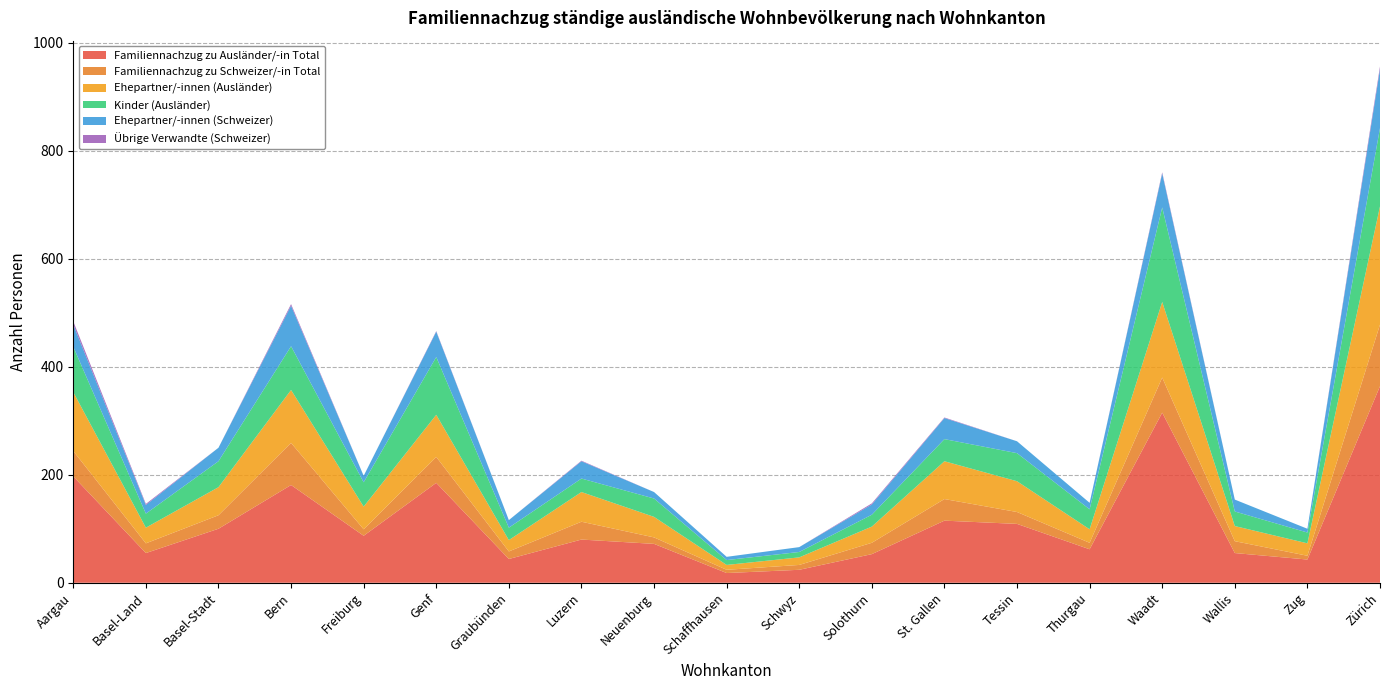

Reading right to left, list all the values displayed in this chart.

Familiennachzug zu Ausländer/-in Total: Zürich=364	Zug=43	Wallis=55	Waadt=315	Thurgau=62	Tessin=109	St. Gallen=115	Solothurn=53	Schwyz=24	Schaffhausen=18	Neuenburg=72	Luzern=80	Graubünden=44	Genf=185	Freiburg=87	Bern=181	Basel-Stadt=100	Basel-Land=55	Aargau=197
Familiennachzug zu Schweizer/-in Total: Zürich=114	Zug=7	Wallis=22	Waadt=65	Thurgau=12	Tessin=22	St. Gallen=40	Solothurn=21	Schwyz=9	Schaffhausen=6	Neuenburg=12	Luzern=33	Graubünden=14	Genf=48	Freiburg=12	Bern=78	Basel-Stadt=25	Basel-Land=18	Aargau=47
Ehepartner/-innen (Ausländer): Zürich=219	Zug=23	Wallis=28	Waadt=140	Thurgau=25	Tessin=57	St. Gallen=70	Solothurn=30	Schwyz=14	Schaffhausen=9	Neuenburg=38	Luzern=55	Graubünden=21	Genf=78	Freiburg=42	Bern=98	Basel-Stadt=52	Basel-Land=29	Aargau=109
Kinder (Ausländer): Zürich=145	Zug=20	Wallis=27	Waadt=175	Thurgau=37	Tessin=52	St. Gallen=41	Solothurn=22	Schwyz=10	Schaffhausen=9	Neuenburg=34	Luzern=25	Graubünden=23	Genf=107	Freiburg=45	Bern=81	Basel-Stadt=48	Basel-Land=26	Aargau=84
Ehepartner/-innen (Schweizer): Zürich=109	Zug=7	Wallis=22	Waadt=63	Thurgau=12	Tessin=22	St. Gallen=39	Solothurn=19	Schwyz=9	Schaffhausen=6	Neuenburg=12	Luzern=32	Graubünden=14	Genf=47	Freiburg=12	Bern=75	Basel-Stadt=25	Basel-Land=16	Aargau=41
Übrige Verwandte (Schweizer): Zürich=5	Zug=0	Wallis=0	Waadt=2	Thurgau=0	Tessin=0	St. Gallen=1	Solothurn=2	Schwyz=0	Schaffhausen=0	Neuenburg=0	Luzern=1	Graubünden=0	Genf=1	Freiburg=0	Bern=3	Basel-Stadt=0	Basel-Land=2	Aargau=6